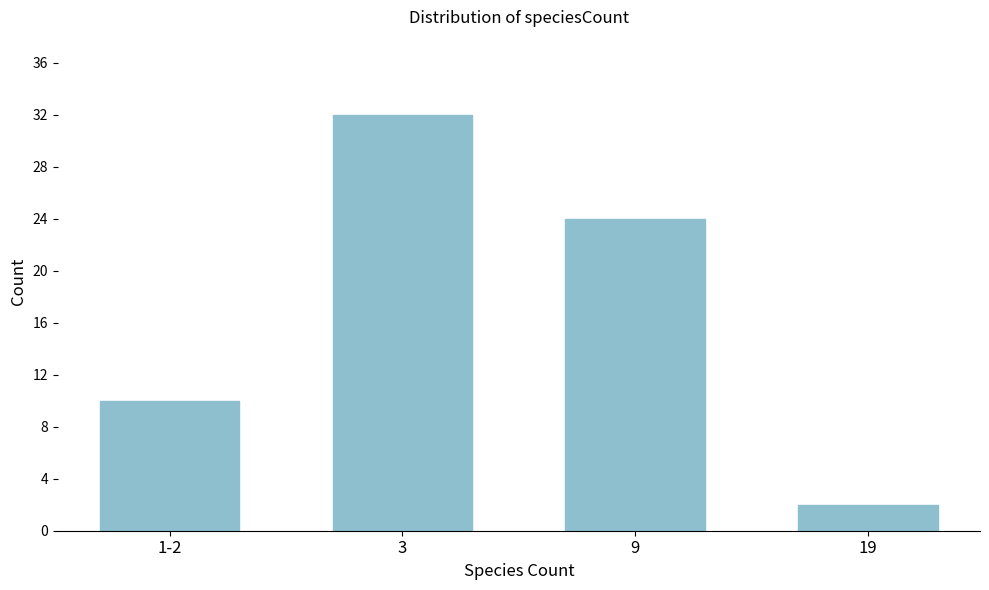

Reading left to right, extract all data points from this chart.

10	32	24	2